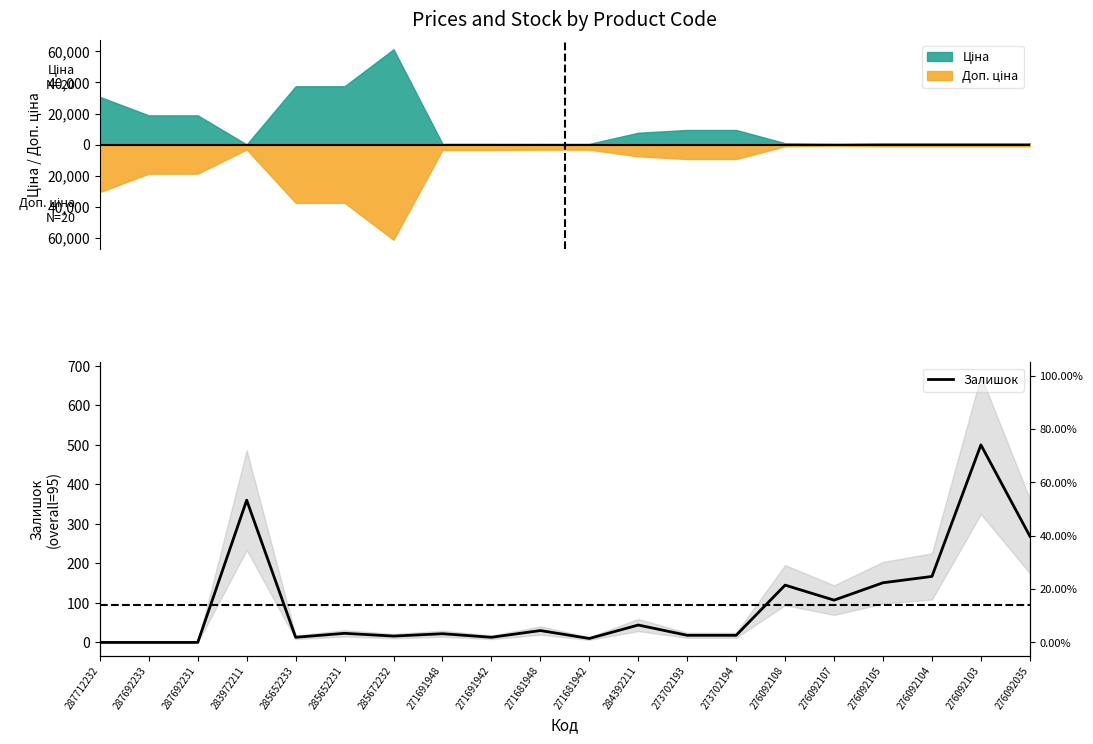

How many data points are less than 23?

10